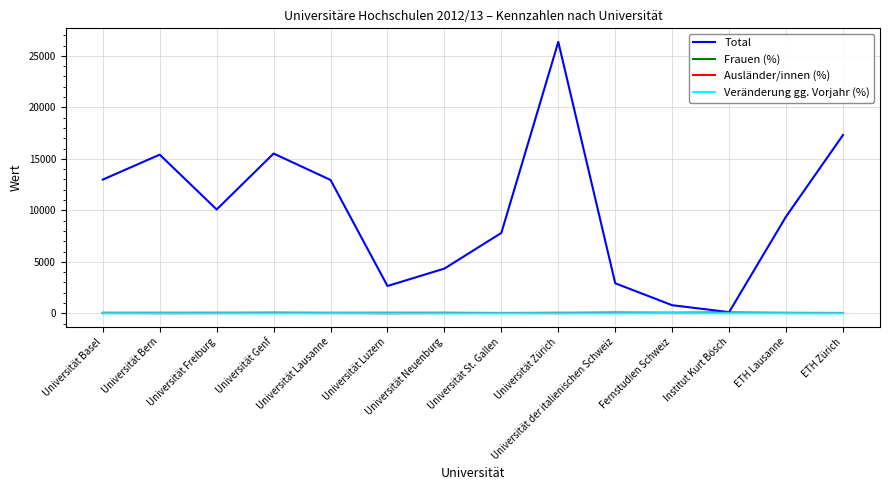

Which category has the lowest value in the Total series?

Institut Kurt Bösch